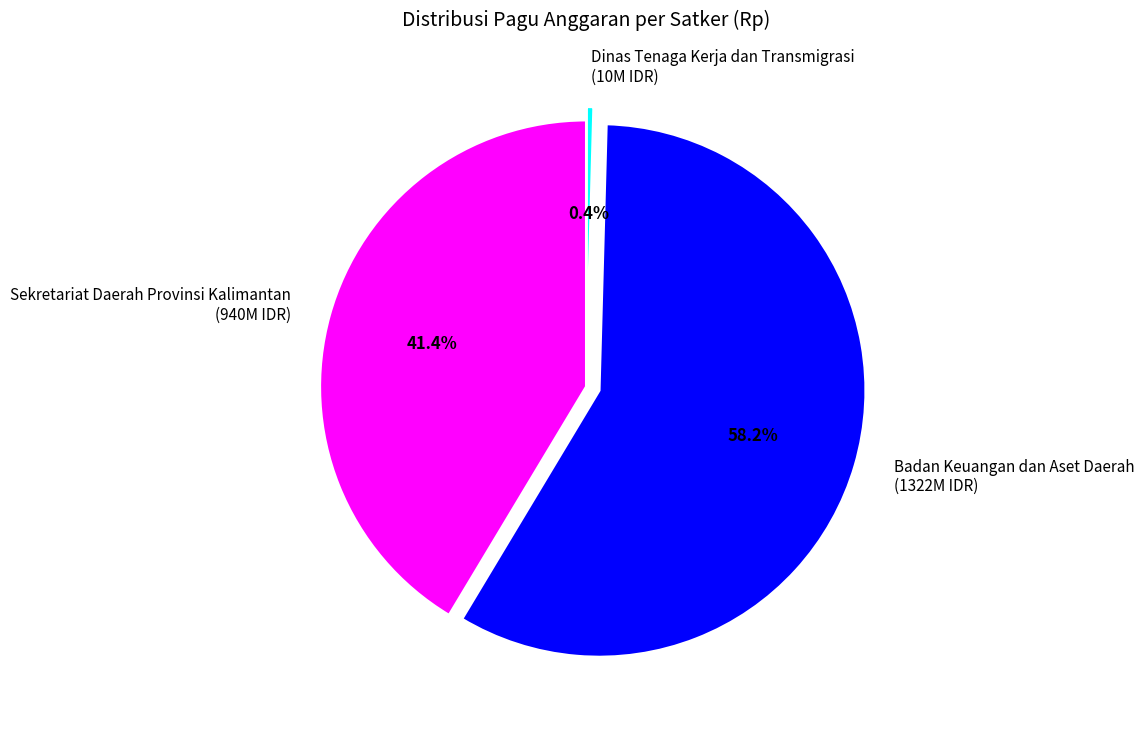

To the nearest percent, what is the difference between the largest and smallest slice percentages?

58%